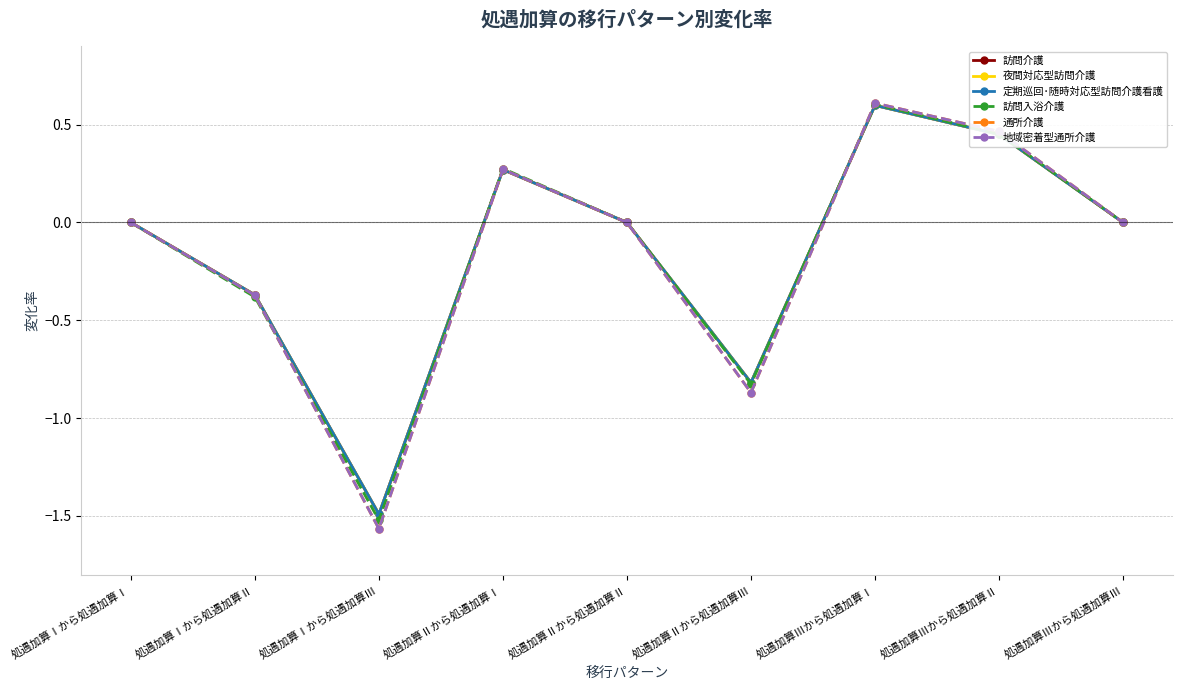

How many interior local peaks does the 夜間対応型訪問介護 series have?

2